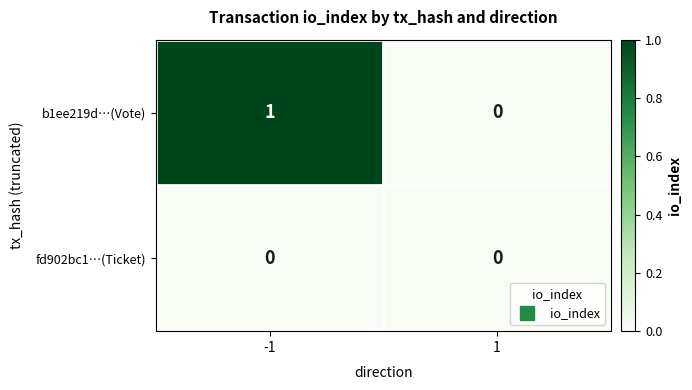

List the labels in order of b1ee219d…(Vote) value, smallest first.

1, -1